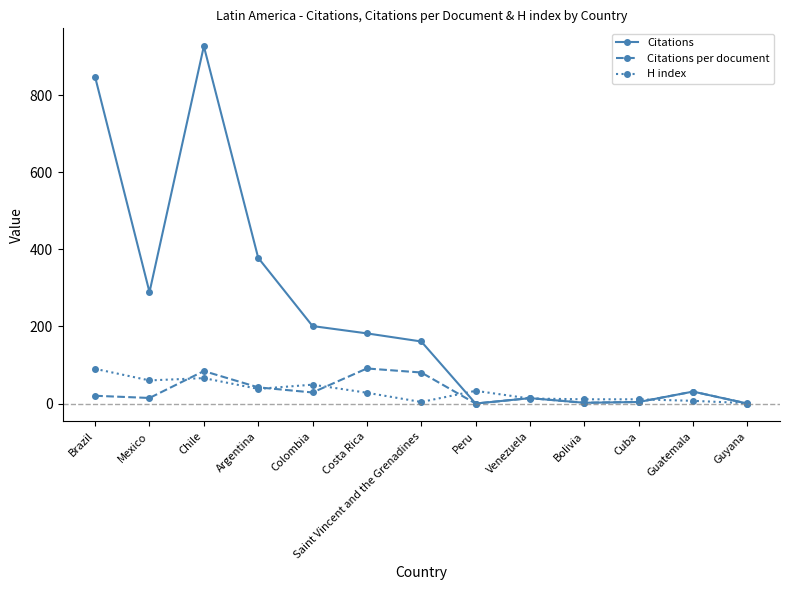

Where do Citations and H index first cross each other?

Saint Vincent and the Grenadines and Peru